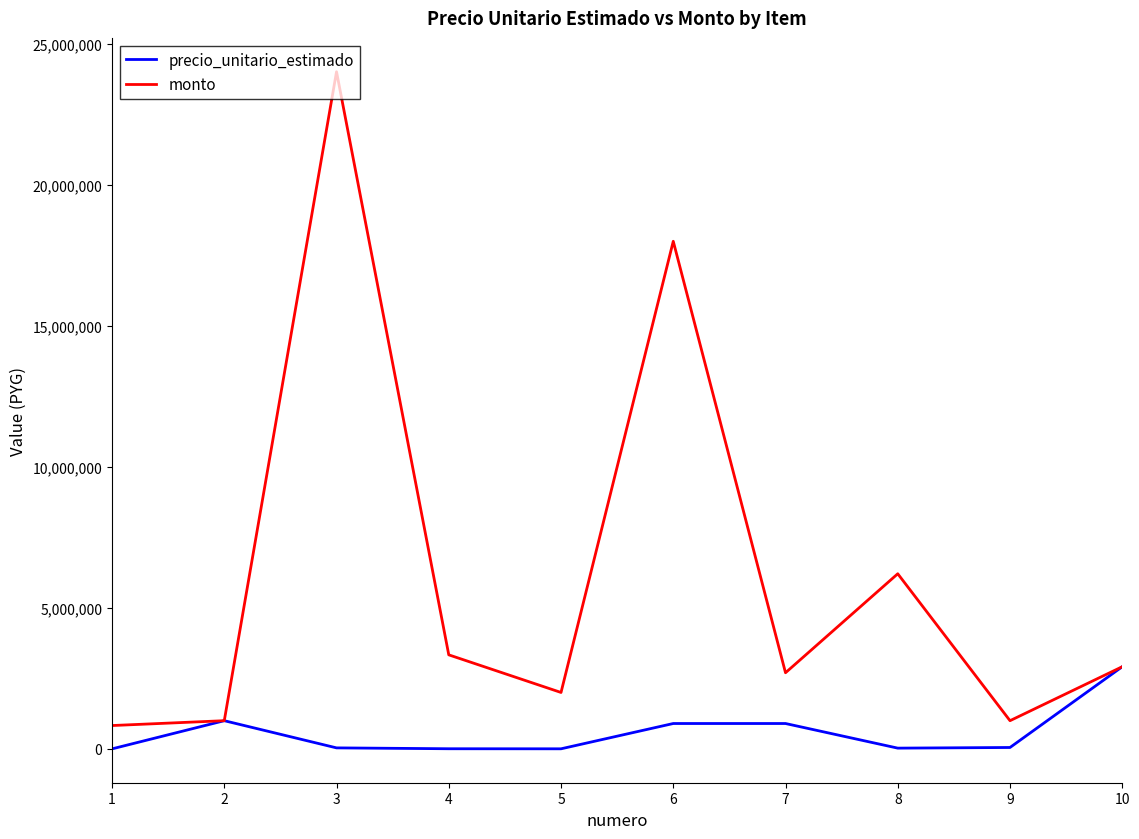

At which category is the sum across all series the highest?

3